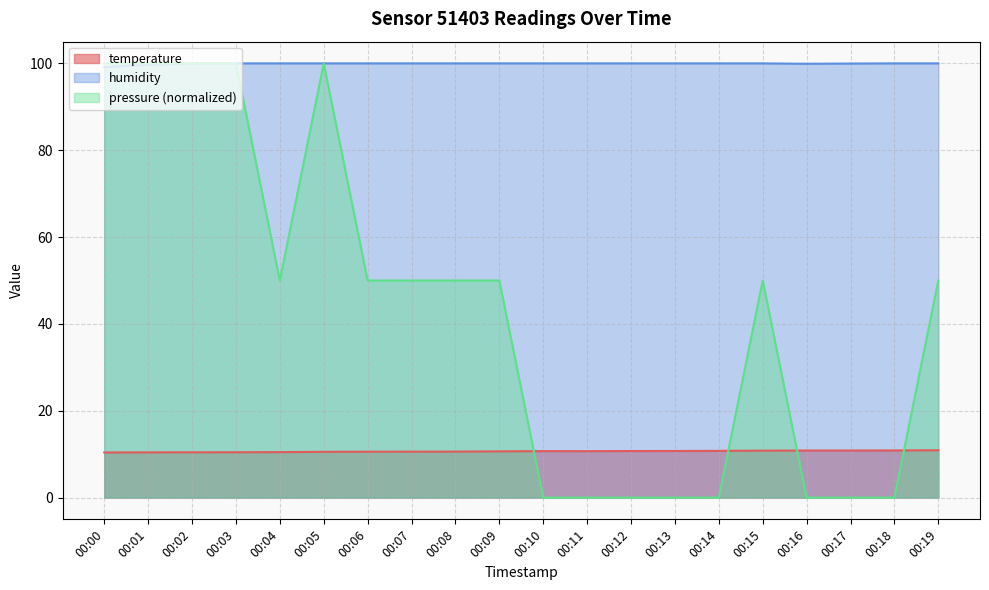

What is the value of the pressure point at the 16th from the left?

50.0